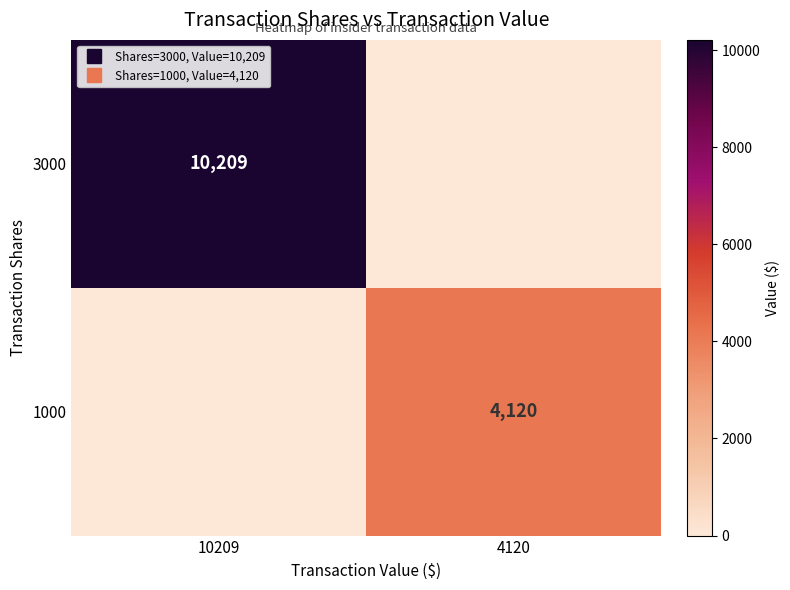

True or false: 3000 has a value of 17394 at 10209.

False